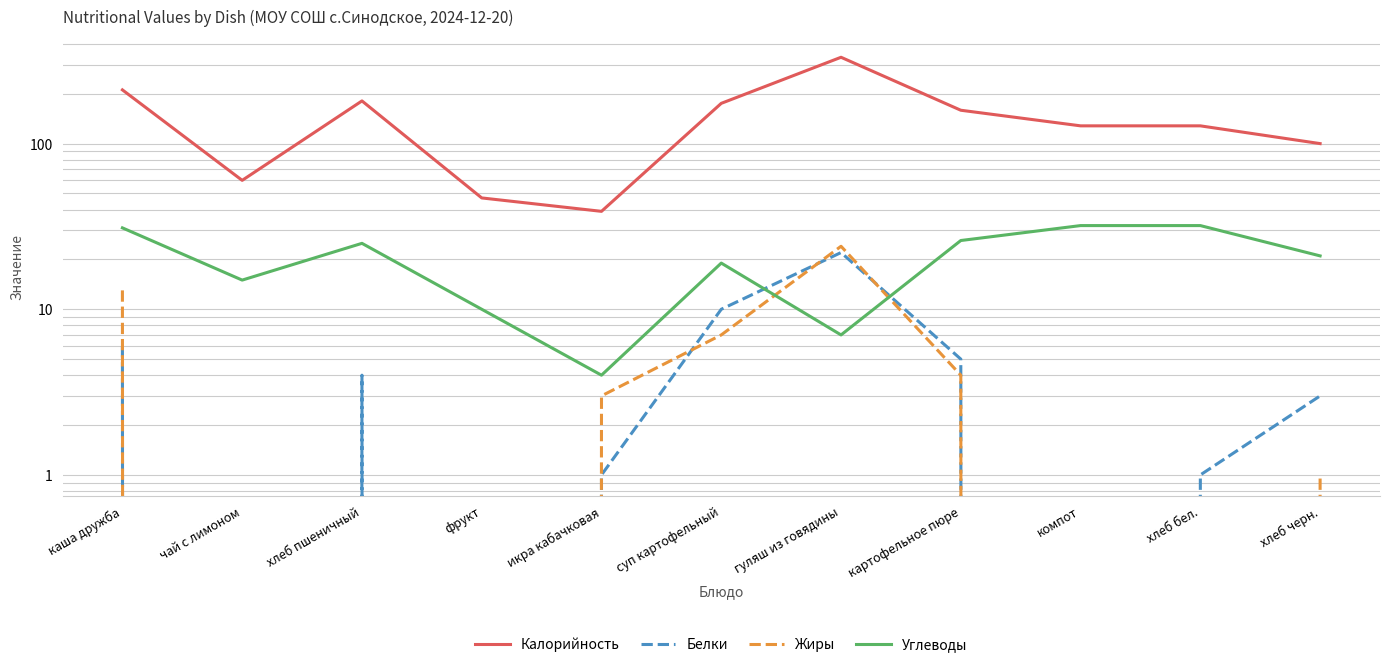

Where is the first local minimum for Белки?

чай с лимоном